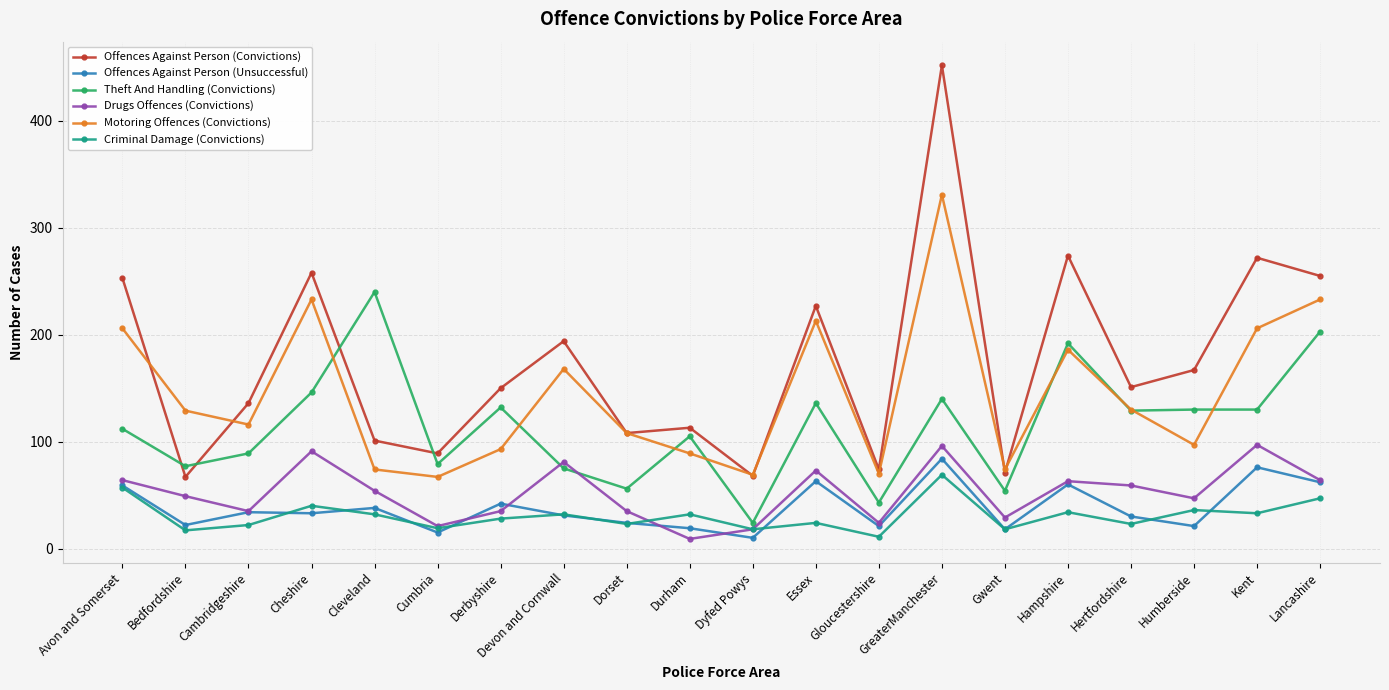

At which label does Theft And Handling (Convictions) reach its peak?

Cleveland